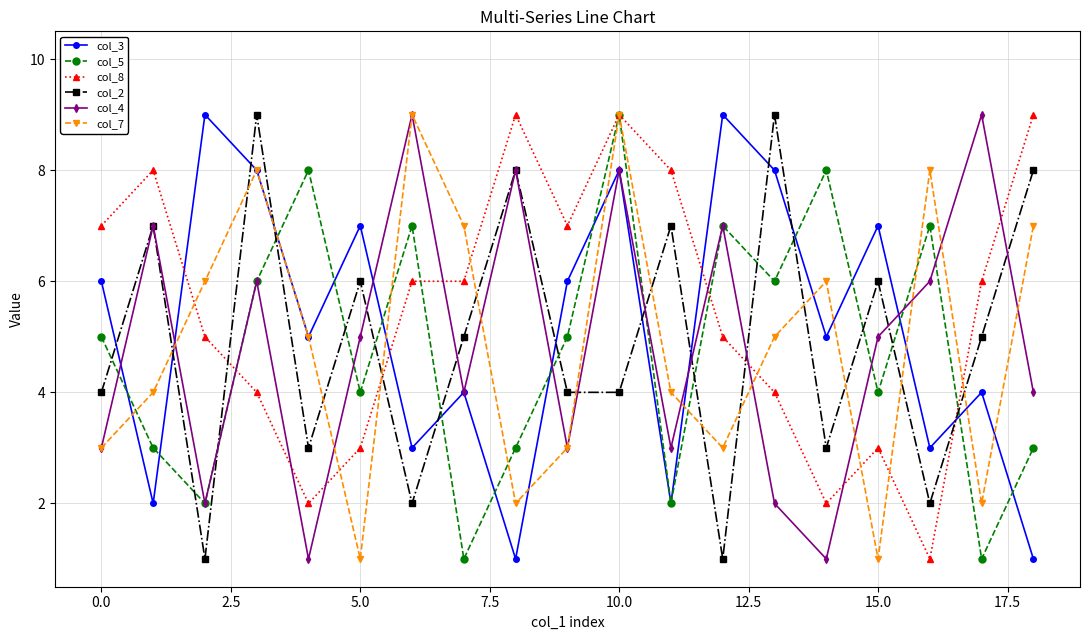

Count the col_3 values in the range 3 to 8.

13